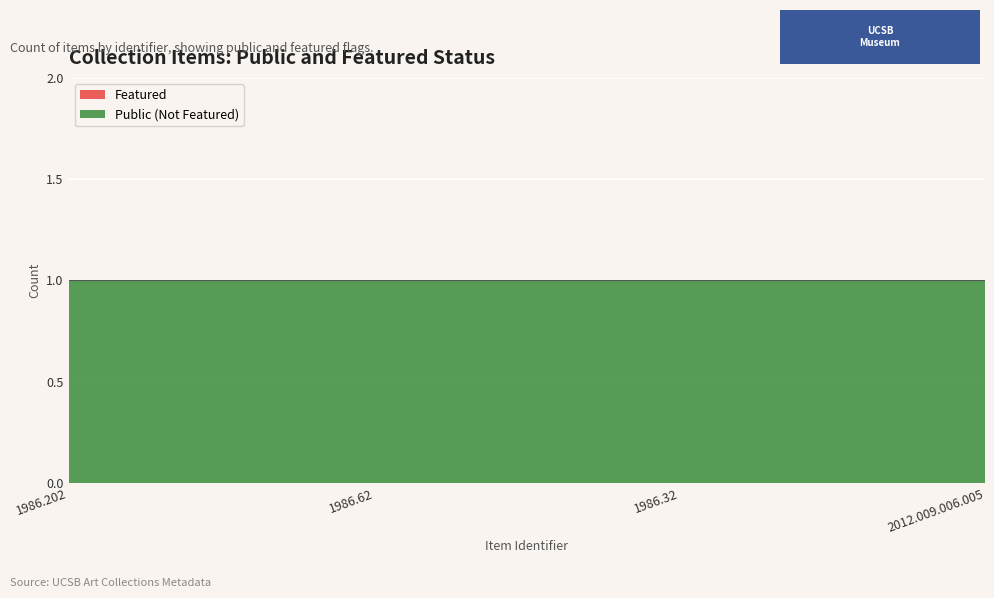

What is the minimum value for public?

1